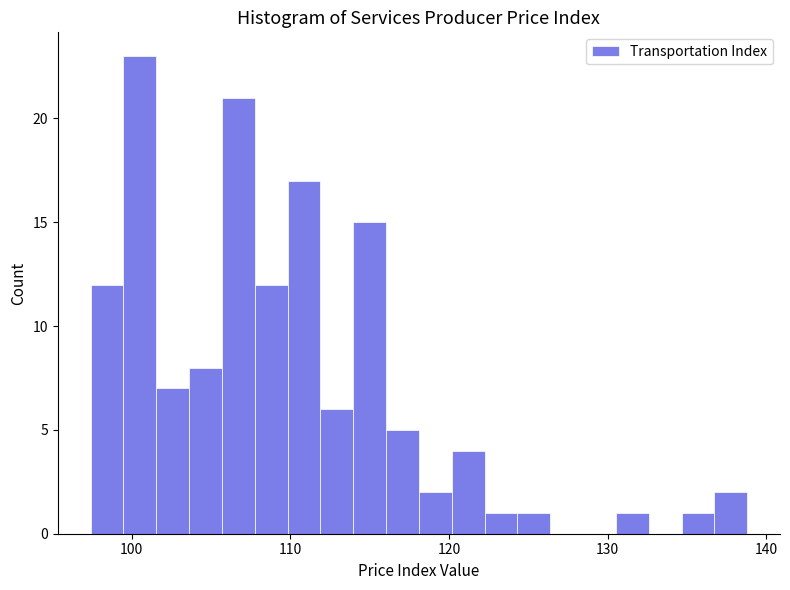

Read against the x-axis, roughly where is the centre of the tallest bar?

101